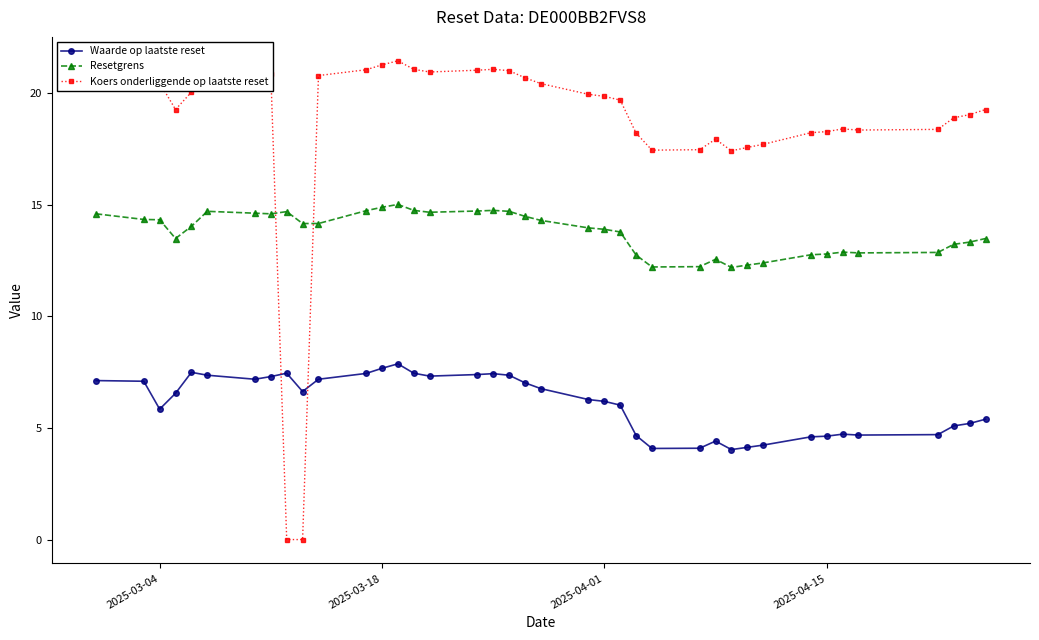

Rank the series by their maximum value, from highest to lowest.

Koers onderliggende op laatste reset, Resetgrens, Waarde op laatste reset